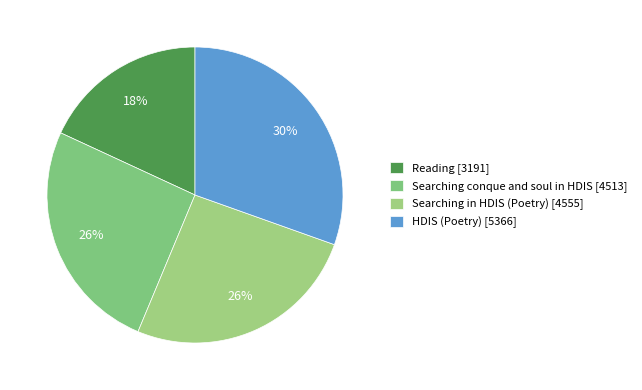

True or false: Reading accounts for 25% of the total.

False